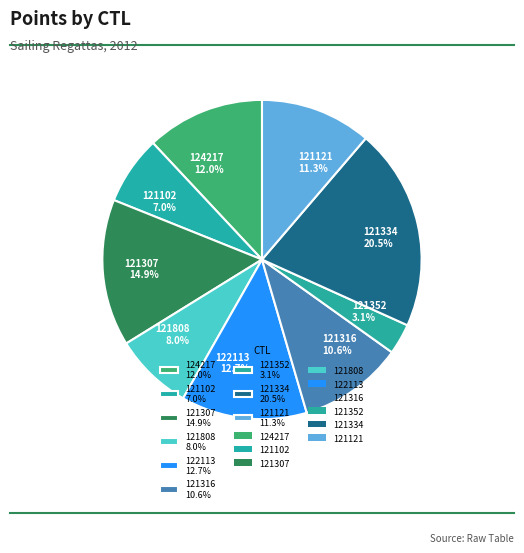

How many slices are in this pie chart?

9